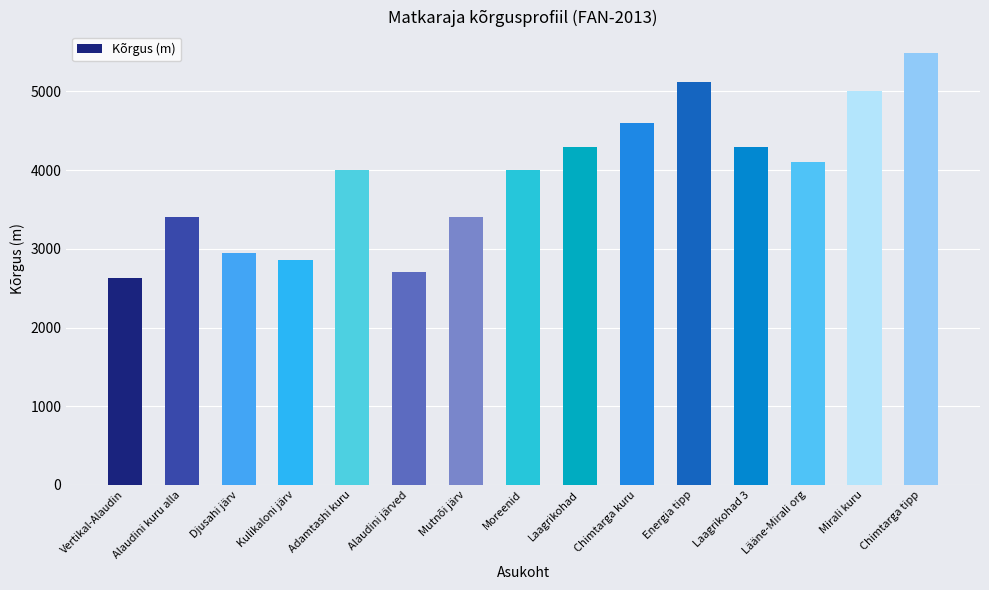

At which category does the chart reach its minimum across all series?

Vertikal-Alaudin